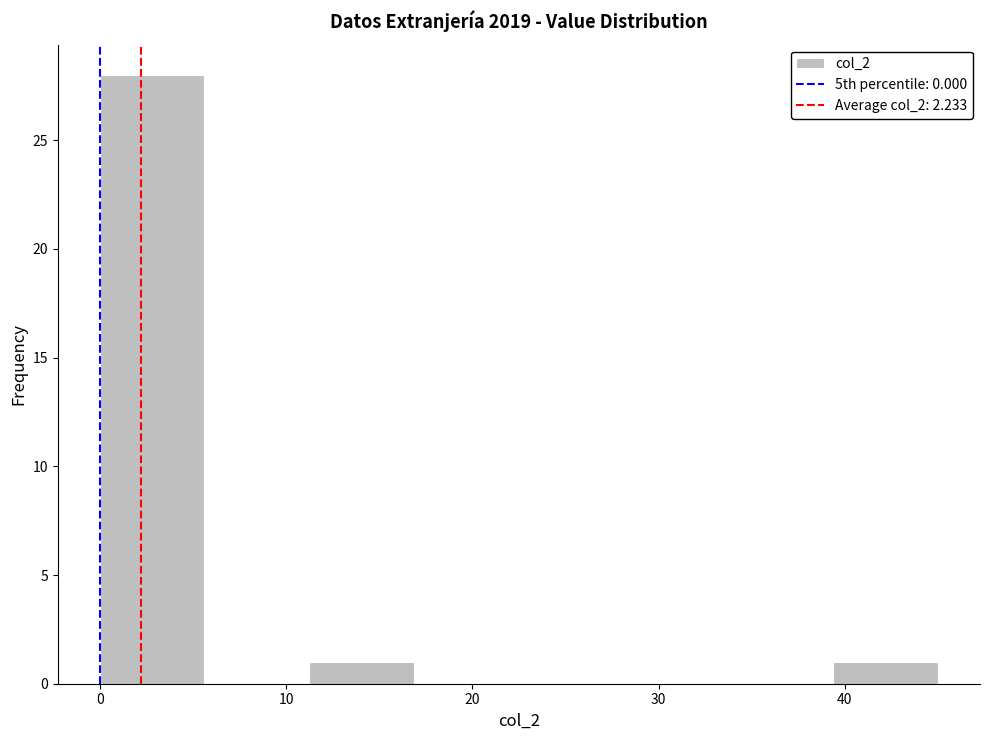

Reading left to right, transcribe this chart: for each bar, give the range it covers on the x-axis and its height. Neither the bar edges nor the heights are printed on the chart, so give them approximately, as read against the axes.

0 to 6: 28
6 to 11: 0
11 to 17: 1
17 to 23: 0
23 to 28: 0
28 to 34: 0
34 to 39: 0
39 to 45: 1